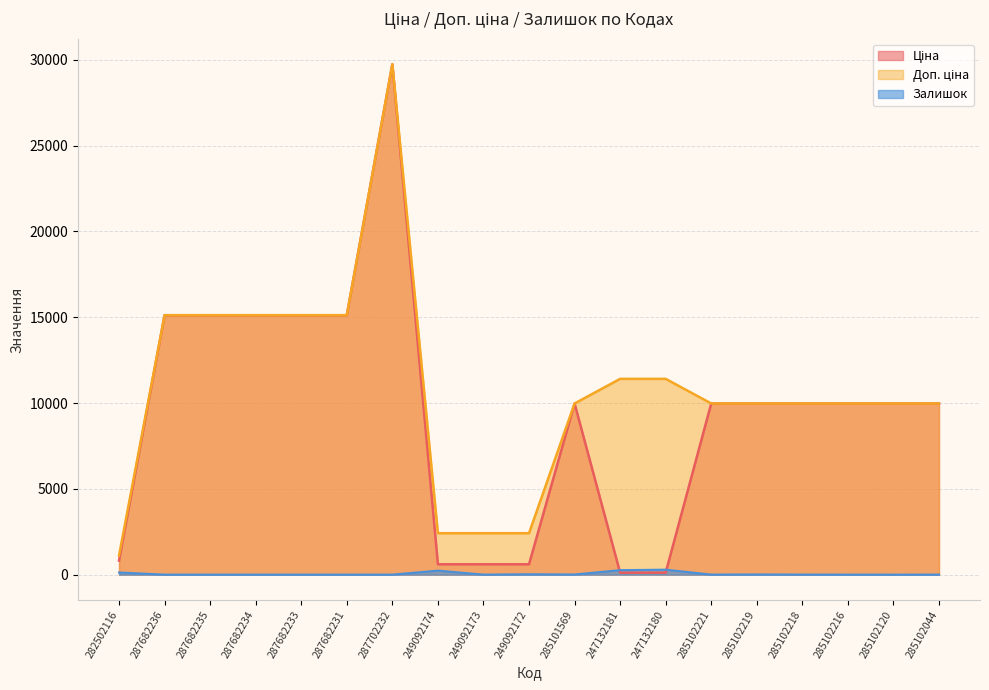

What is the greatest value displayed?

29747.2